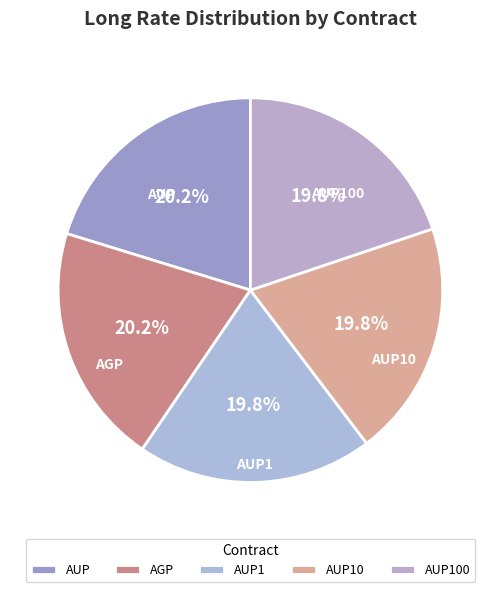

How many segments does this pie chart have?

5